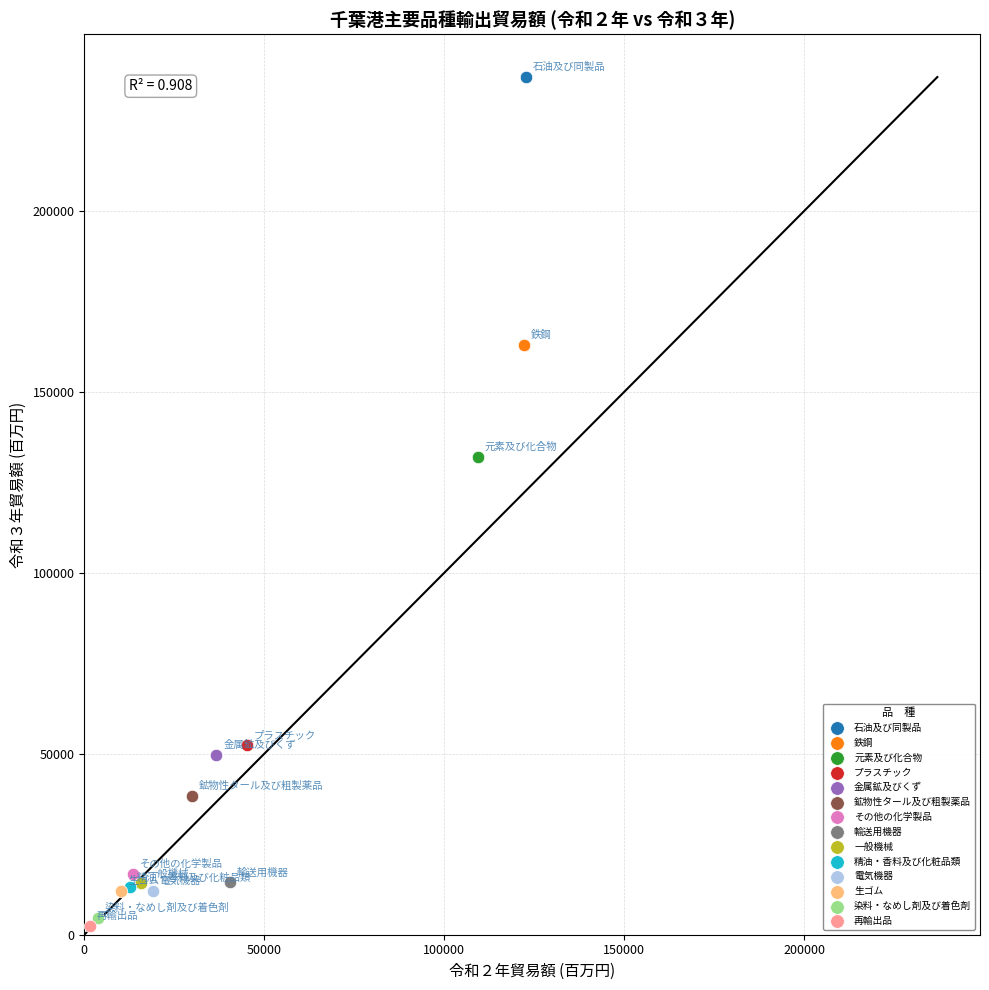

What are all the series names shown in the legend?

石油及び同製品, 鉄鋼, 元素及び化合物, プラスチック, 金属鉱及びくず, 鉱物性タール及び粗製薬品, その他の化学製品, 輸送用機器, 一般機械, 精油・香料及び化粧品類, 電気機器, 生ゴム, 染料・なめし剤及び着色剤, 再輸出品